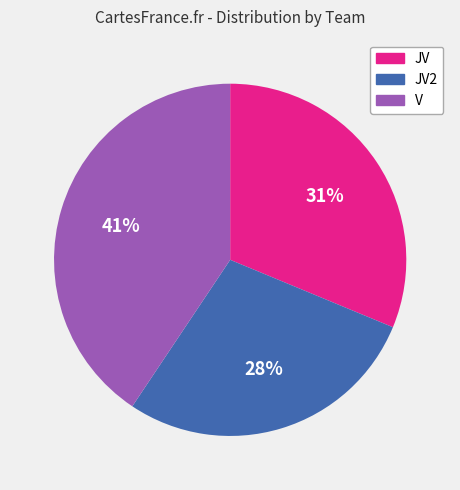

How many segments does this pie chart have?

3